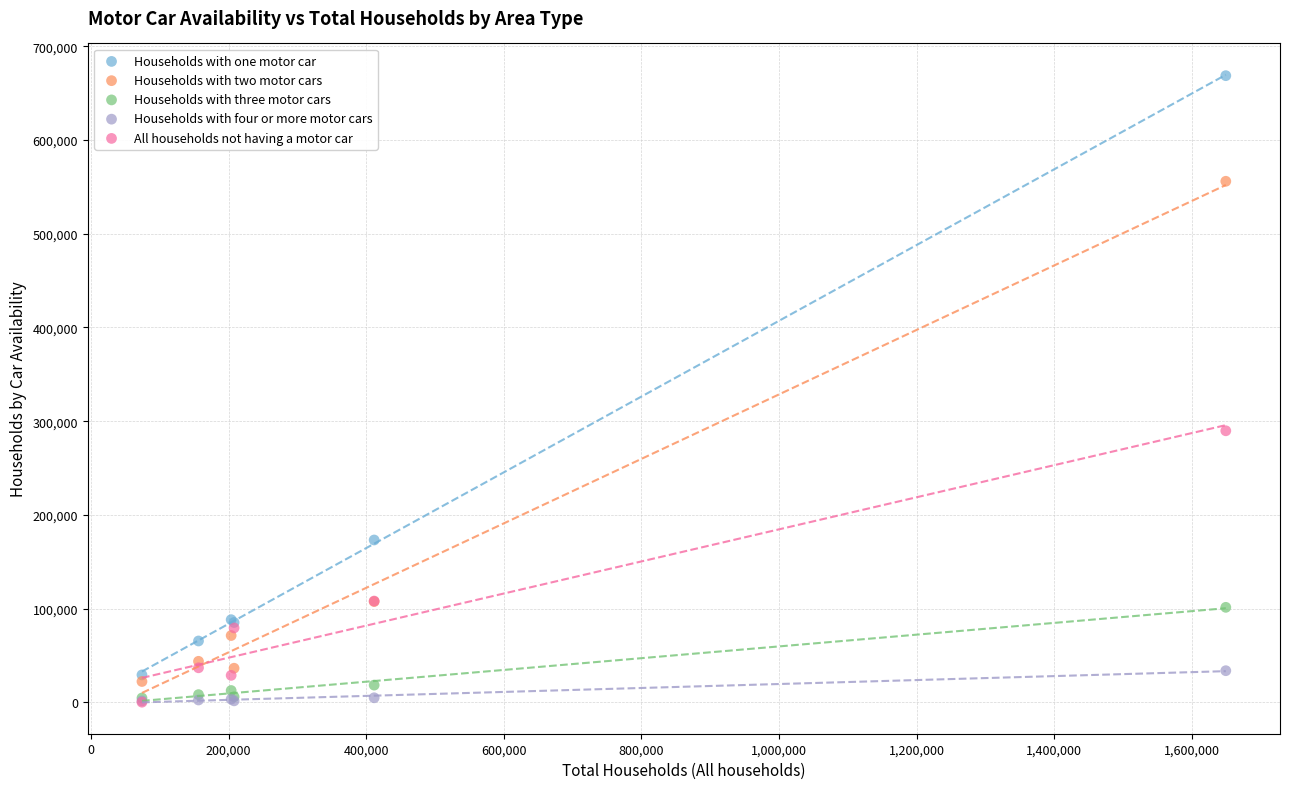

In the All households not having a motor car series, what Y value is closest to 144861?

107952